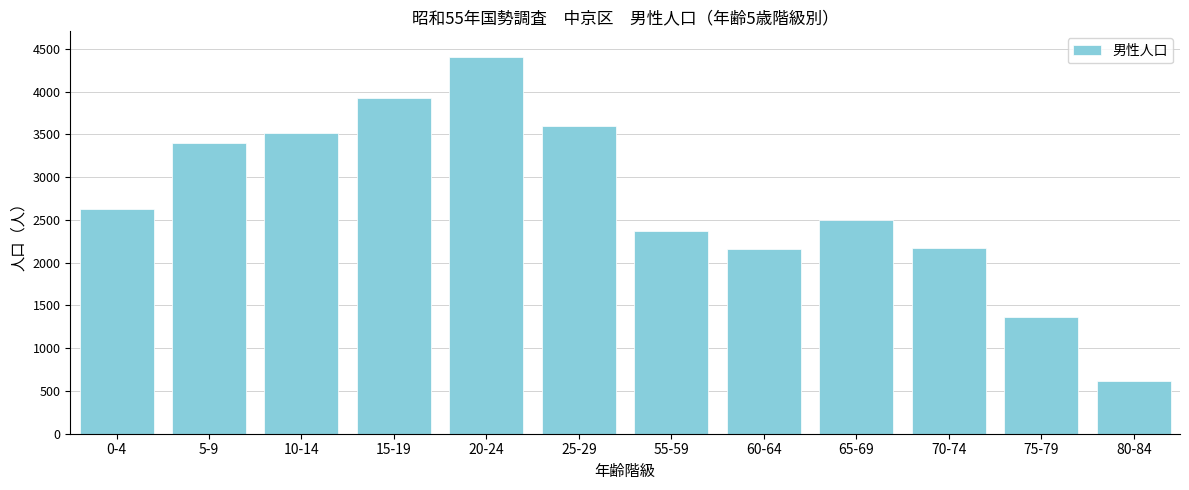

Between 0-4 and 55-59, which is larger?

0-4